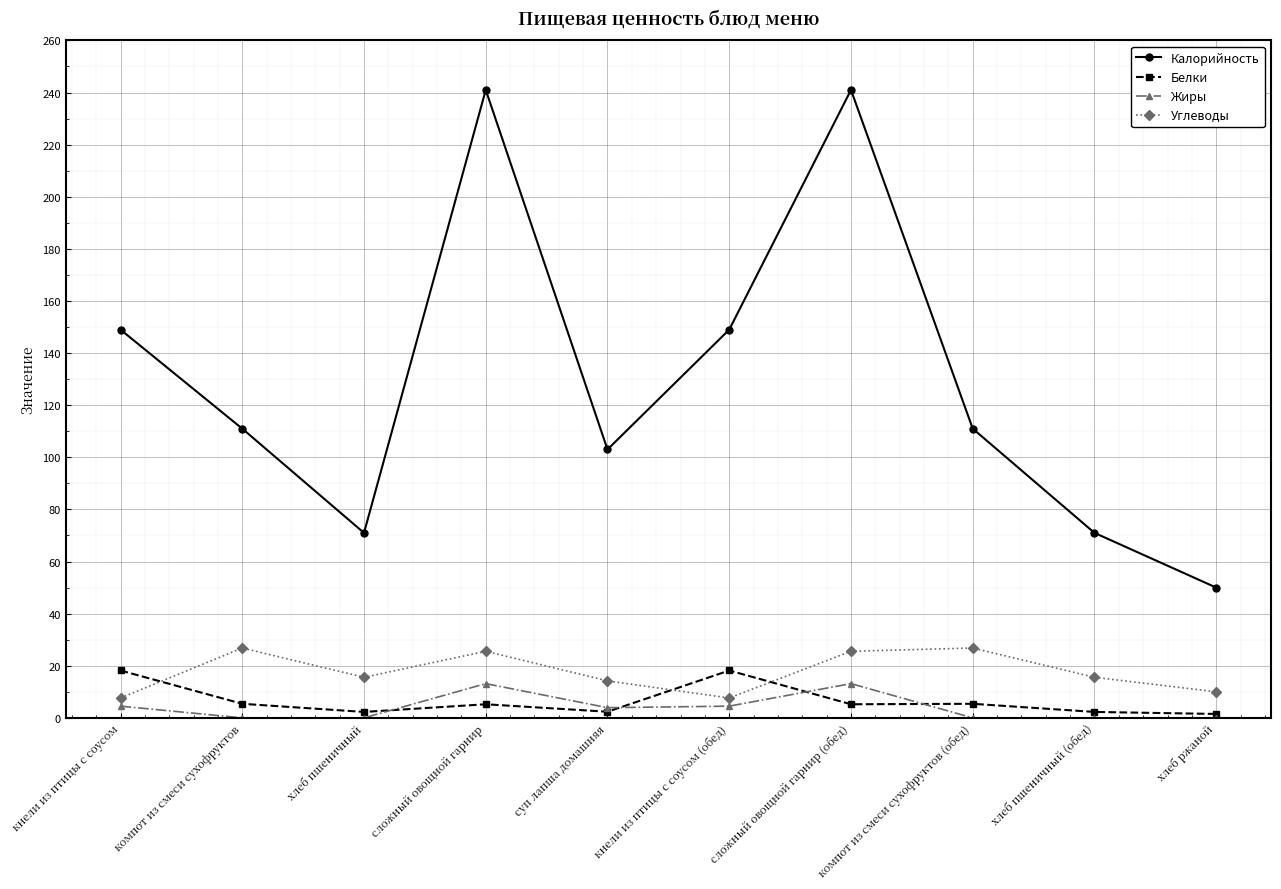

What is the sum of all Белки values?

66.0